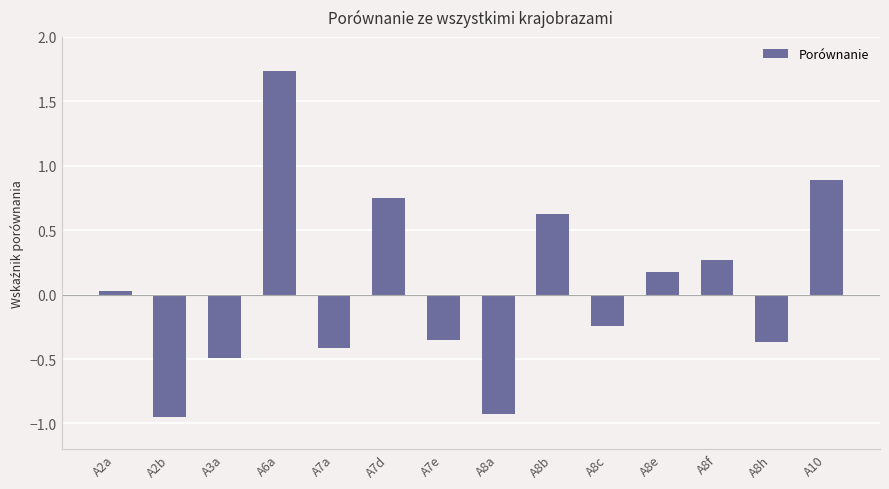

At which category does the chart reach its peak across all series?

A6a